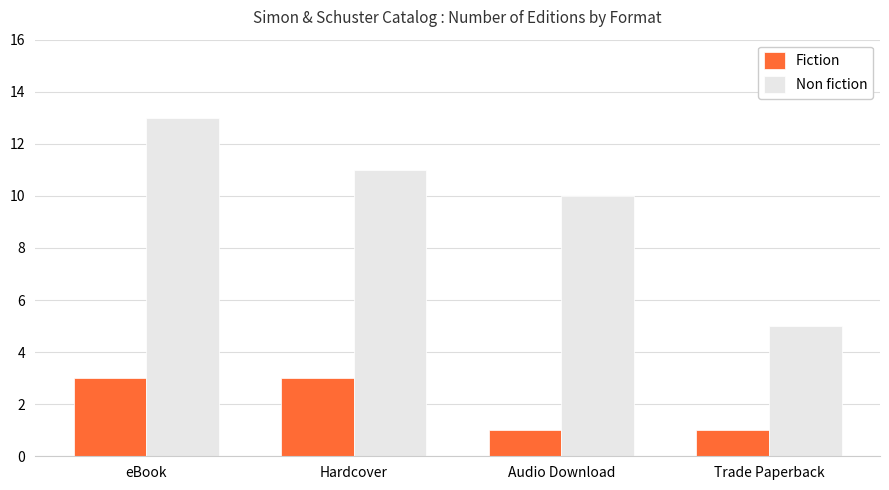

True or false: Non fiction has a value of 11 at Hardcover.

True